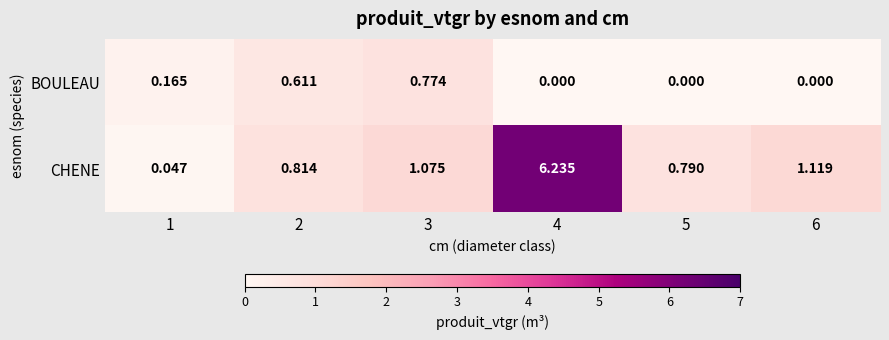

List the series in order of their overall mean, lowest first.

BOULEAU, CHENE